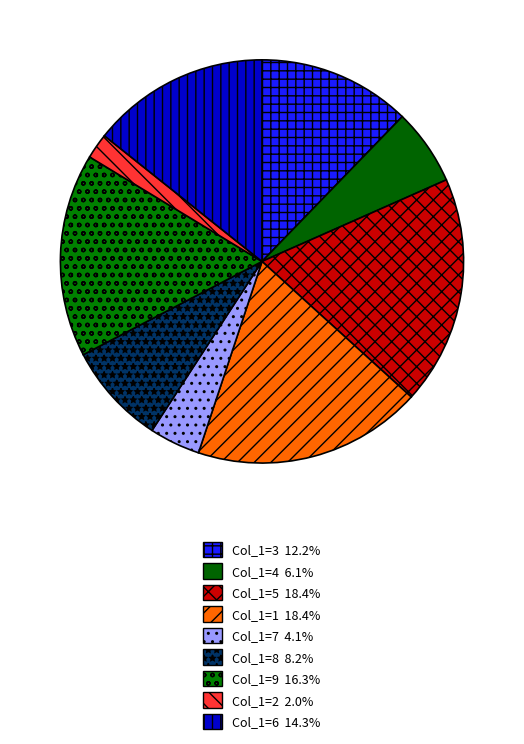

Is there any slice that represents more than half of the pie?

No